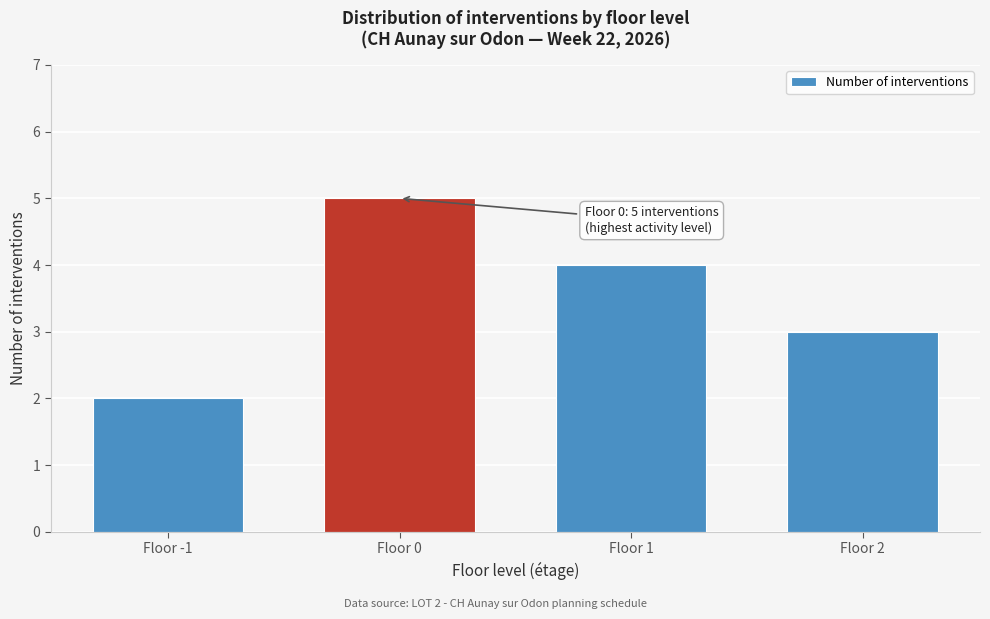

Reading left to right, list all the values displayed in this chart.

2	5	4	3